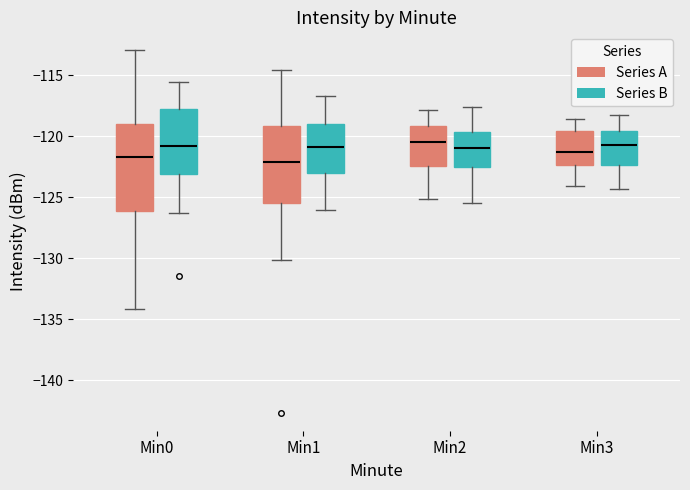

Reading left to right, transcribe this box plot: for each box, give where its median line is, the range the box spans, and where its two whiskers end, as read against the y-axis. The values are not printed on the chart, so give them approximately, as read against the axis.

Min0 (Series A): median -121.5, box -126.0 to -119.0, whiskers -134.0 to -113.0
Min0 (Series B): median -121.0, box -123.0 to -118.0, whiskers -126.5 to -115.5
Min1 (Series A): median -122.0, box -125.5 to -119.0, whiskers -130.0 to -114.5
Min1 (Series B): median -121.0, box -123.0 to -119.0, whiskers -126.0 to -116.5
Min2 (Series A): median -120.5, box -122.5 to -119.0, whiskers -125.0 to -118.0
Min2 (Series B): median -121.0, box -122.5 to -119.5, whiskers -125.5 to -117.5
Min3 (Series A): median -121.5, box -122.5 to -119.5, whiskers -124.0 to -118.5
Min3 (Series B): median -120.5, box -122.5 to -119.5, whiskers -124.5 to -118.5